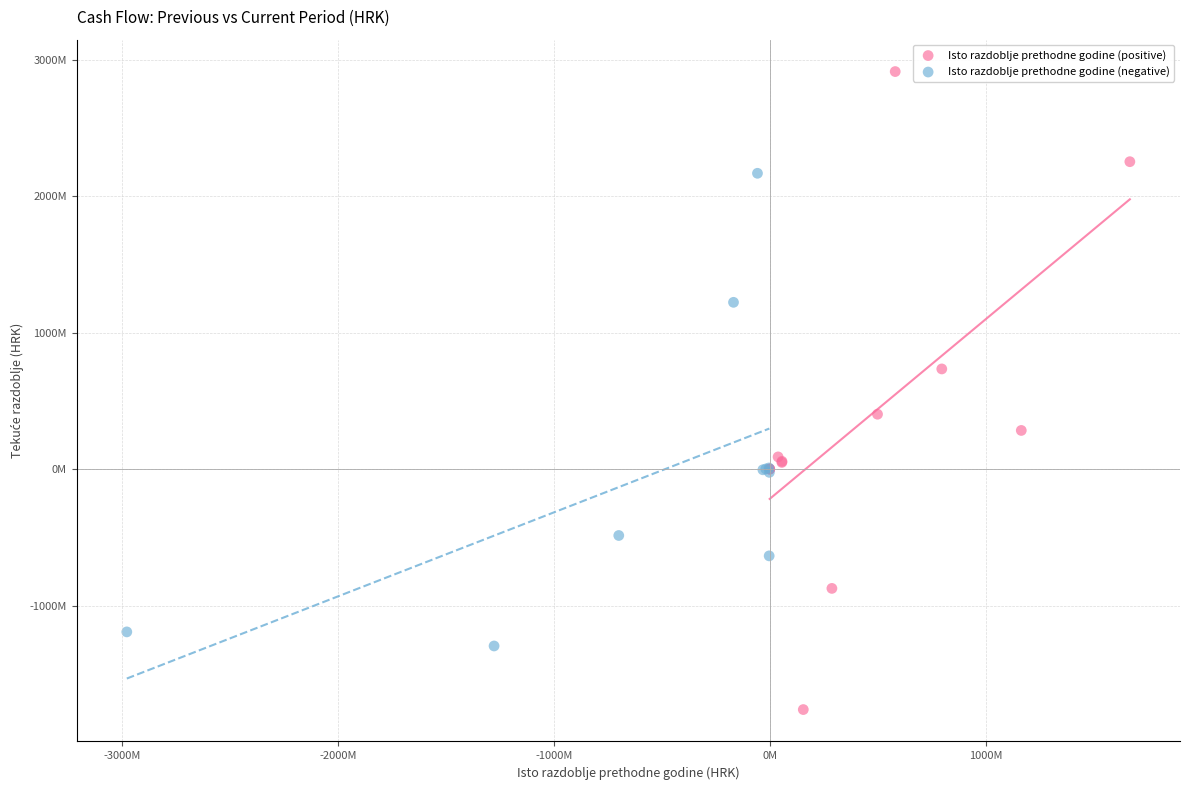

Which series reaches the maximum Y coordinate?

Isto razdoblje prethodne godine (positive)